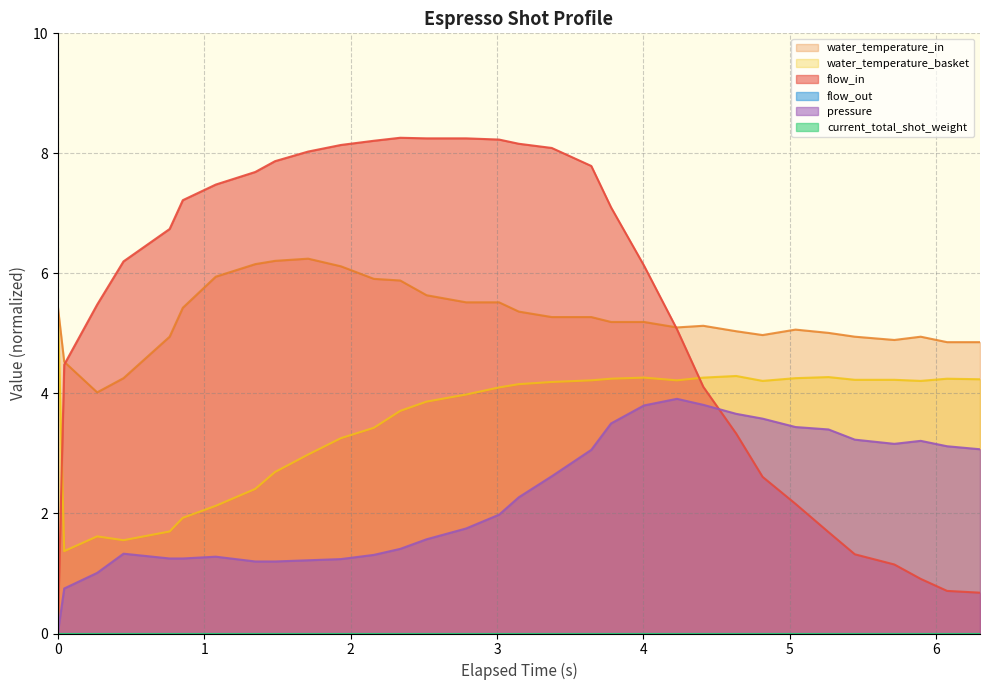

True or false: pressure has more than 2 points higher than both neighbors.

True